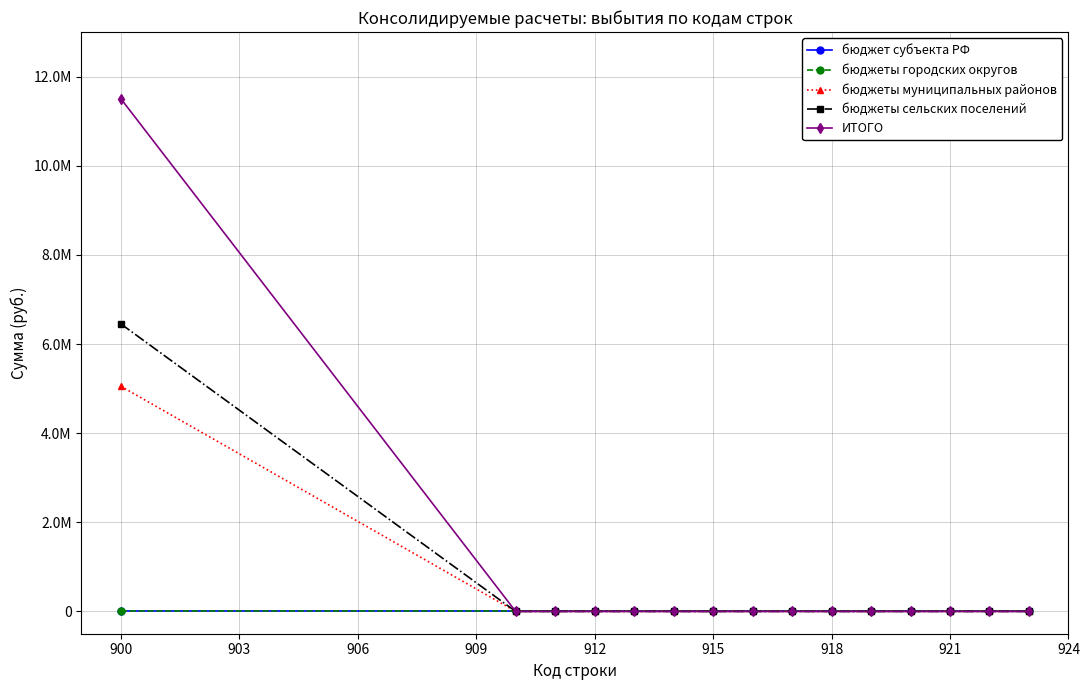

Does the chart display data point markers on the line(s)?

Yes